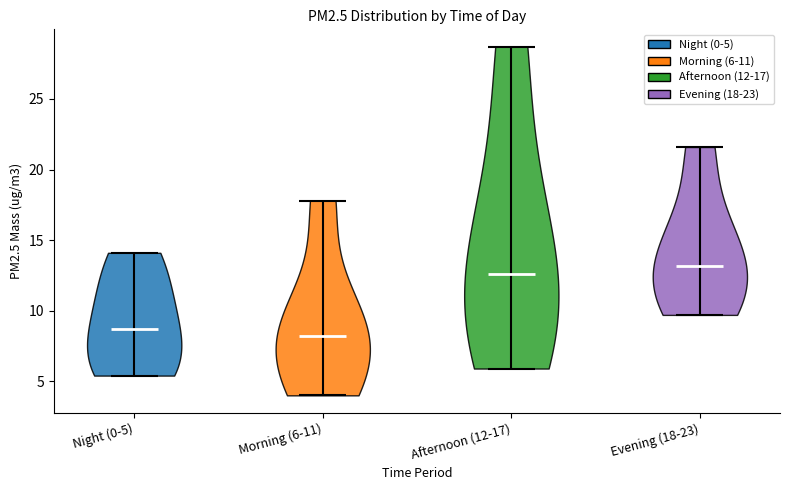

What is the highest point the violin for Evening (18-23) reaches on the y-axis? The values are not printed on the chart, so give them approximately, as read against the axis.

21.5